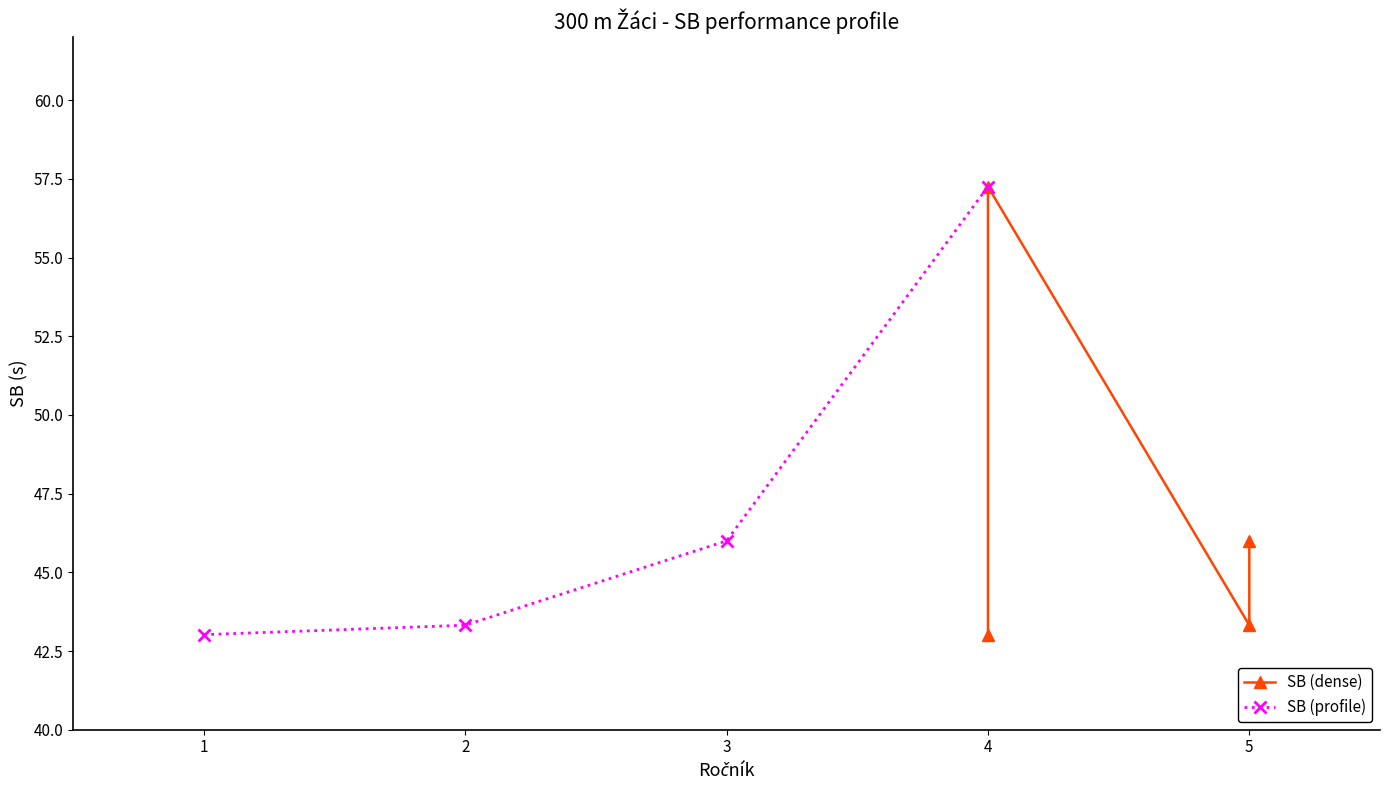

What is the value of the SB (profile) point at the 4th from the left?

57.2